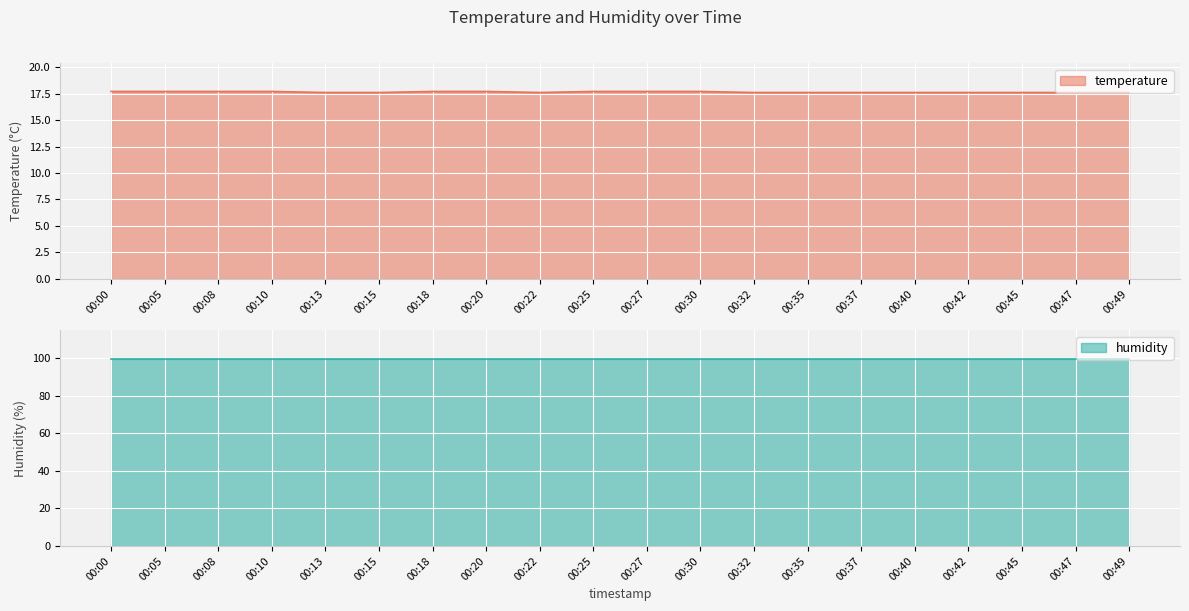

At which category does the chart reach its peak across all series?

00:00